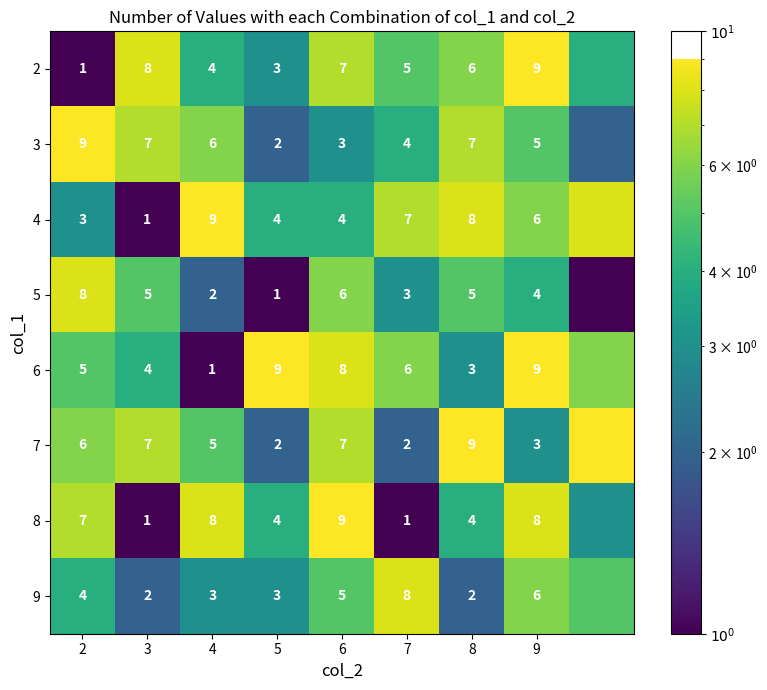

Is the value of 4 at 3 greater than the value of 7 at 3?

No